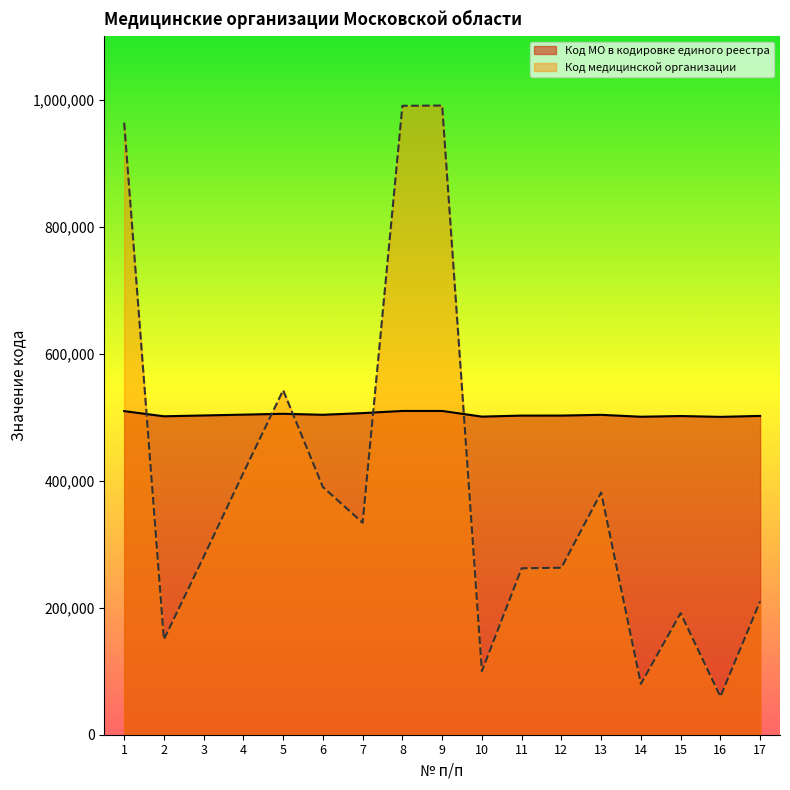

Is the value of Код МО в кодировке единого реестра at 6 greater than the value of Код медицинской организации at 11?

Yes